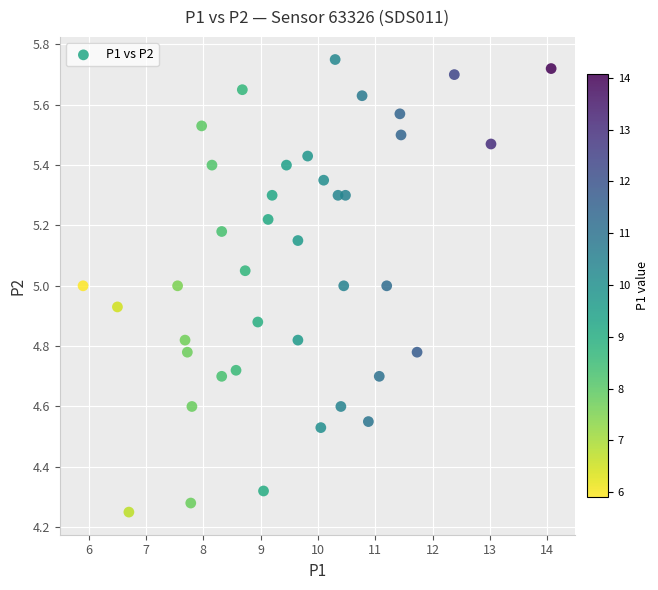

What is the range of X values (max minus min)?

8.2